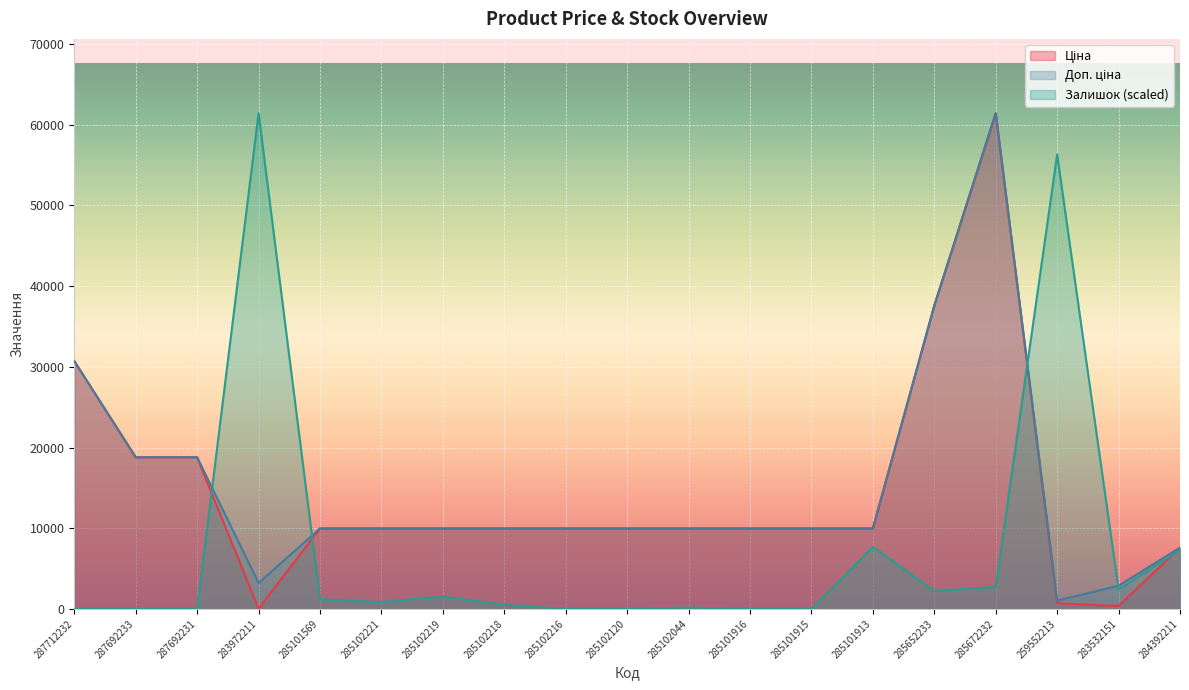

Where is the first local maximum for Доп. ціна?

285672232